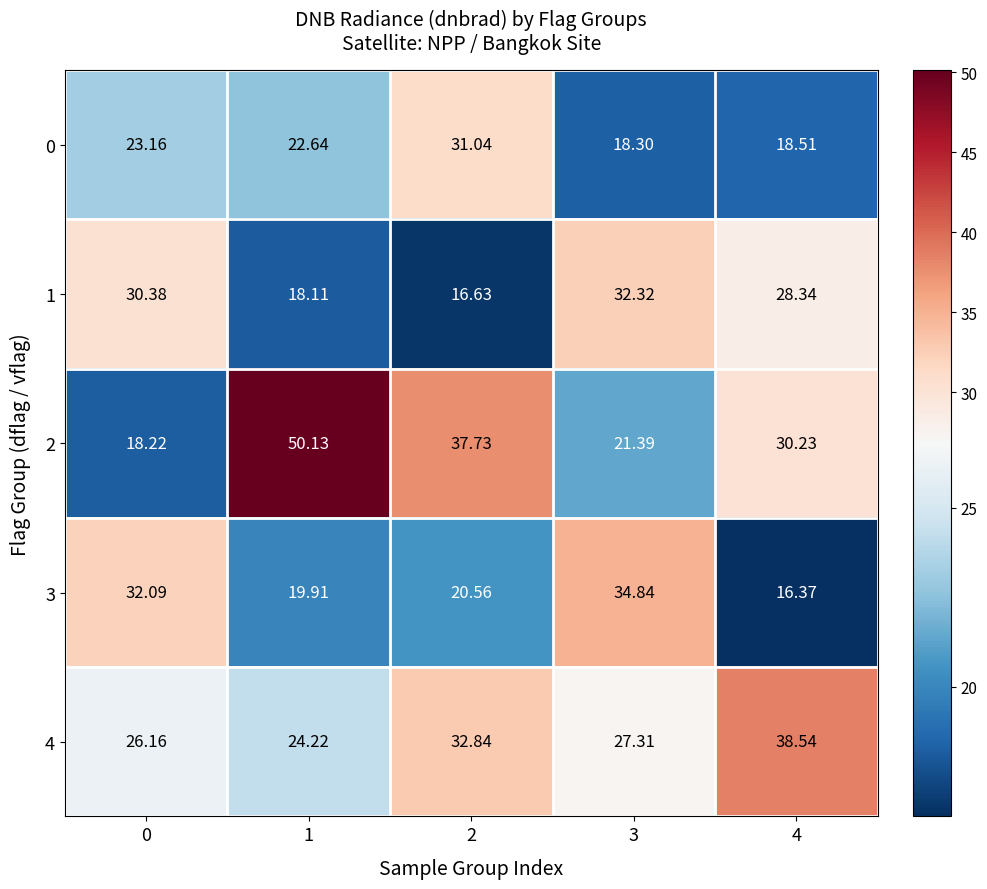

At which category does the chart reach its peak across all series?

1